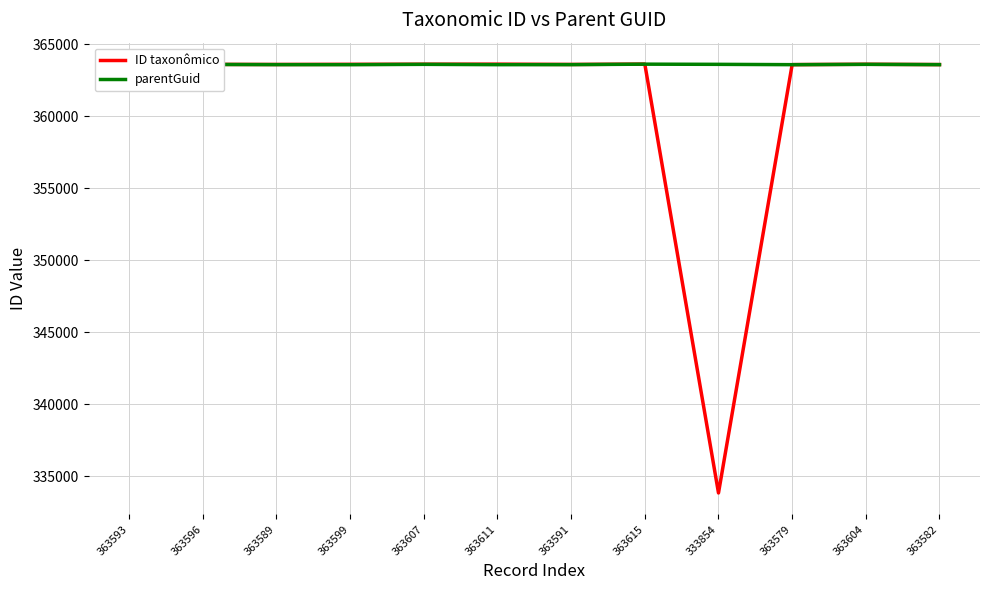

Reading left to right, extract all data points from this chart.

ID taxonômico: 363593=363593	363596=363596	363589=363589	363599=363599	363607=363607	363611=363611	363591=363591	363615=363615	333854=333854	363579=363579	363604=363604	363582=363582
parentGuid: 363593=363576	363596=363593	363589=363579	363599=363576	363607=363599	363611=363576	363591=363579	363615=363611	333854=363599	363579=363576	363604=363599	363582=363579